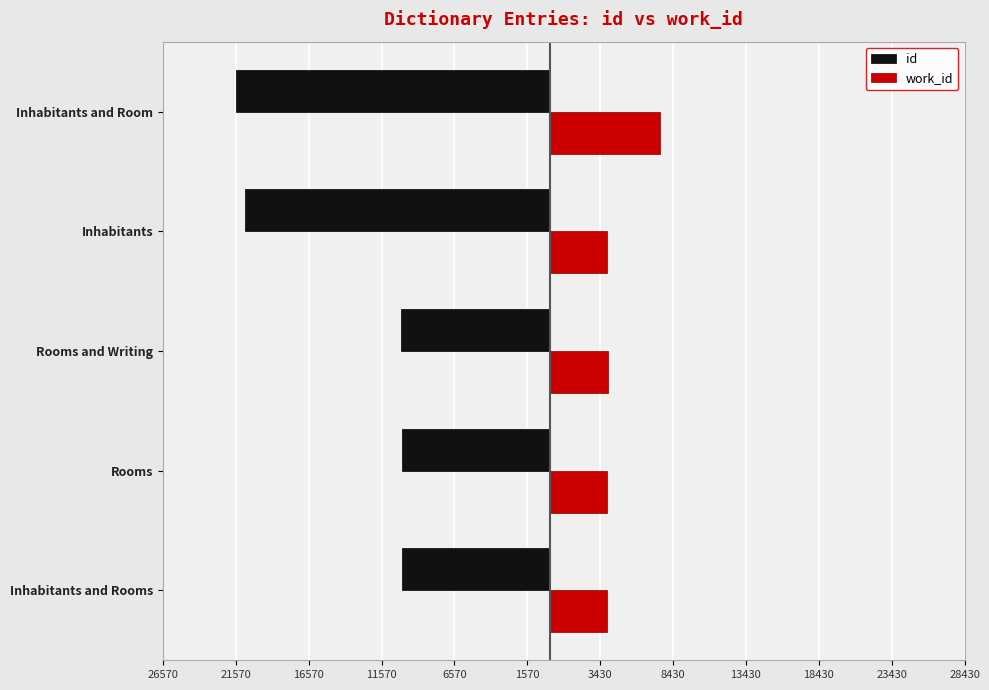

What are all the series names shown in the legend?

id, work_id